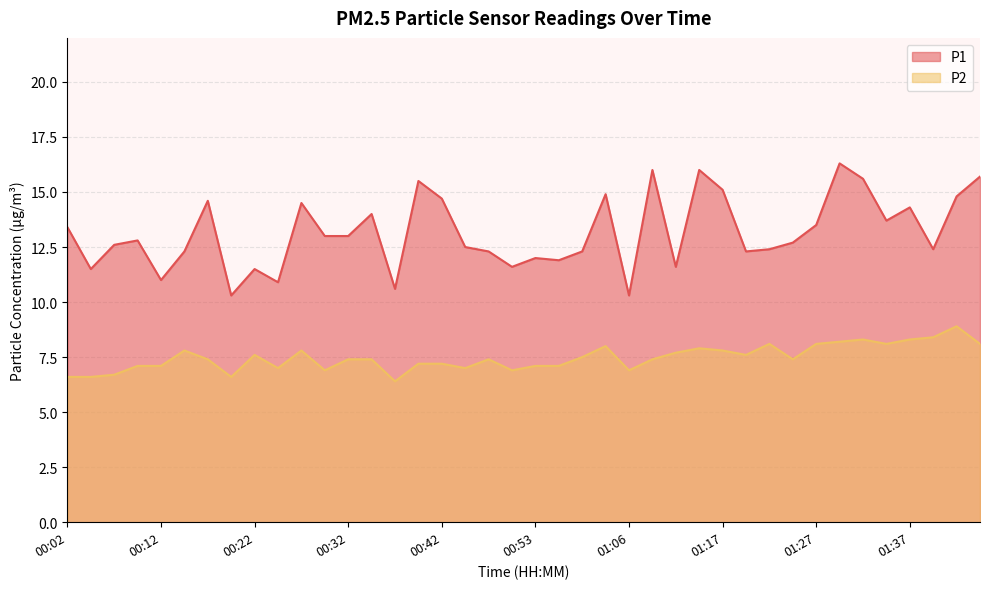

What is the value of the P1 point at the 27th from the left?

11.6